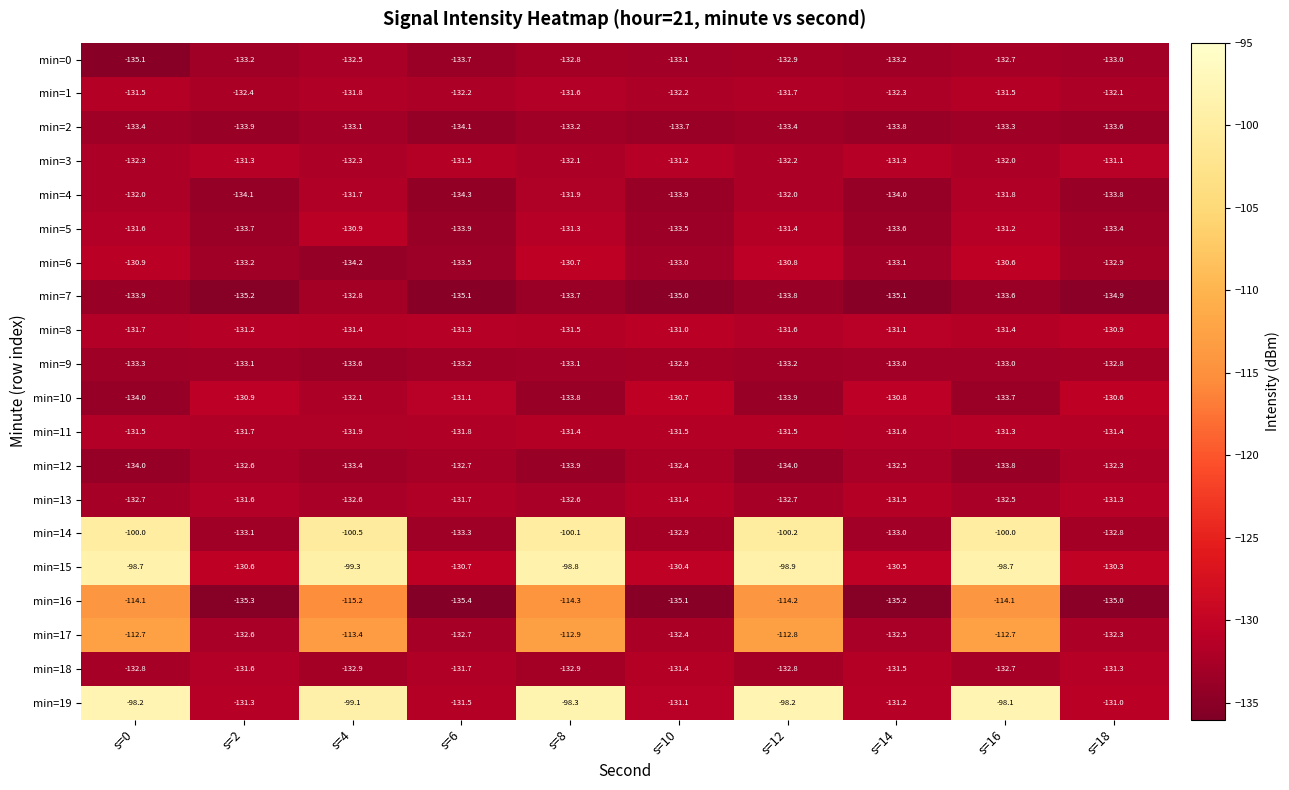

Which series has the largest total across all categories?

min=15